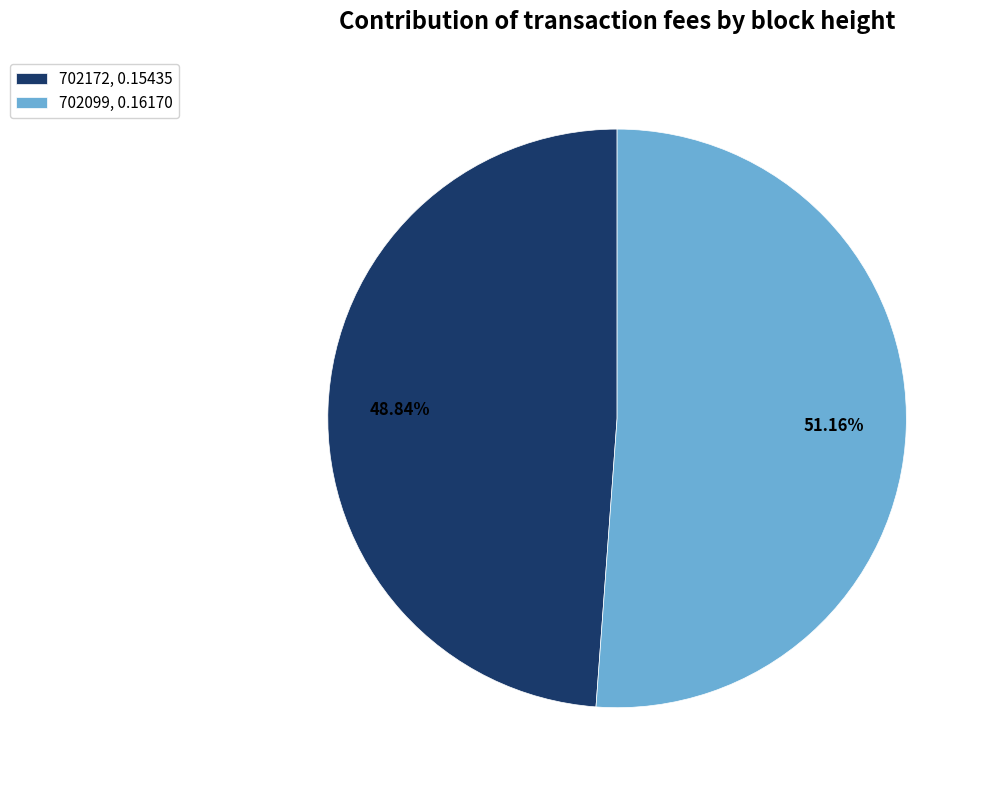

The 702099 slice represents 51% of the pie. True or false?

True